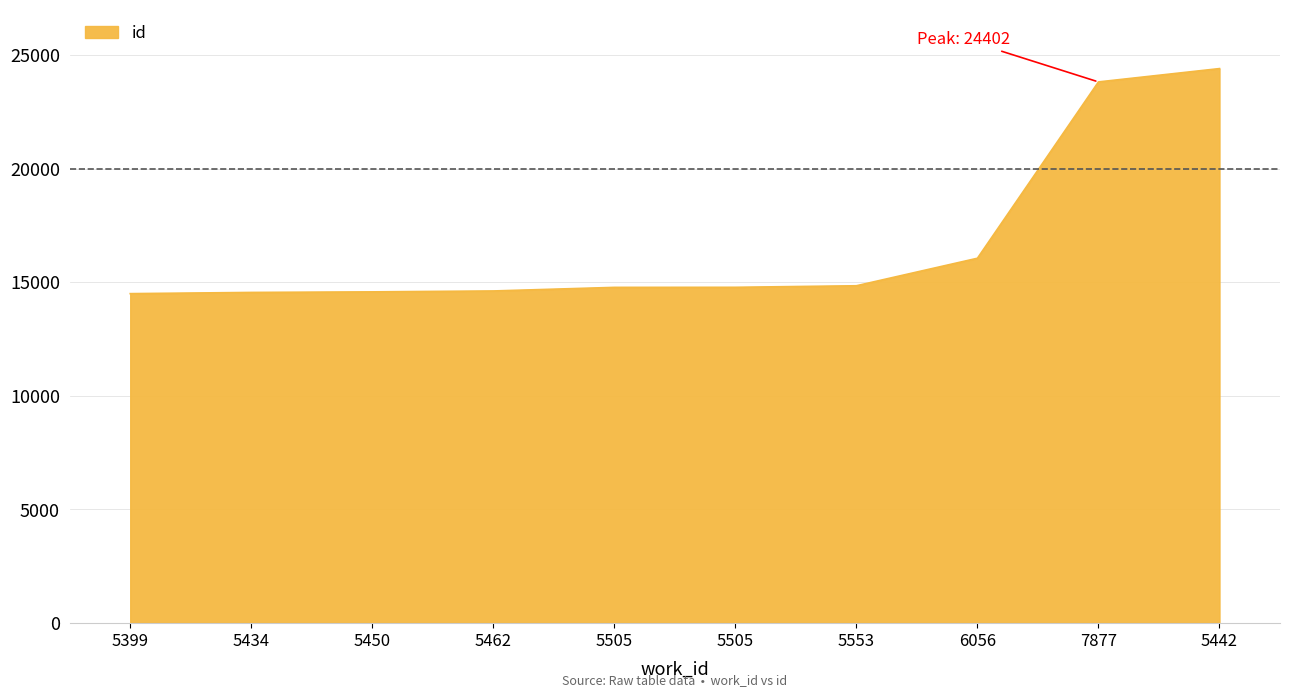

List the labels in order of value, smallest first.

5399, 5434, 5450, 5462, 5505, 5505, 5553, 6056, 7877, 5442